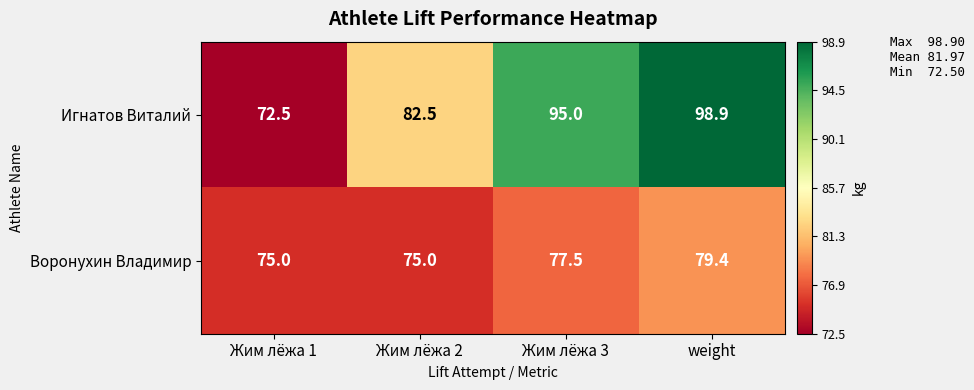

The value of Воронухин Владимир at Жим лёжа 3 is 21.6. True or false?

False